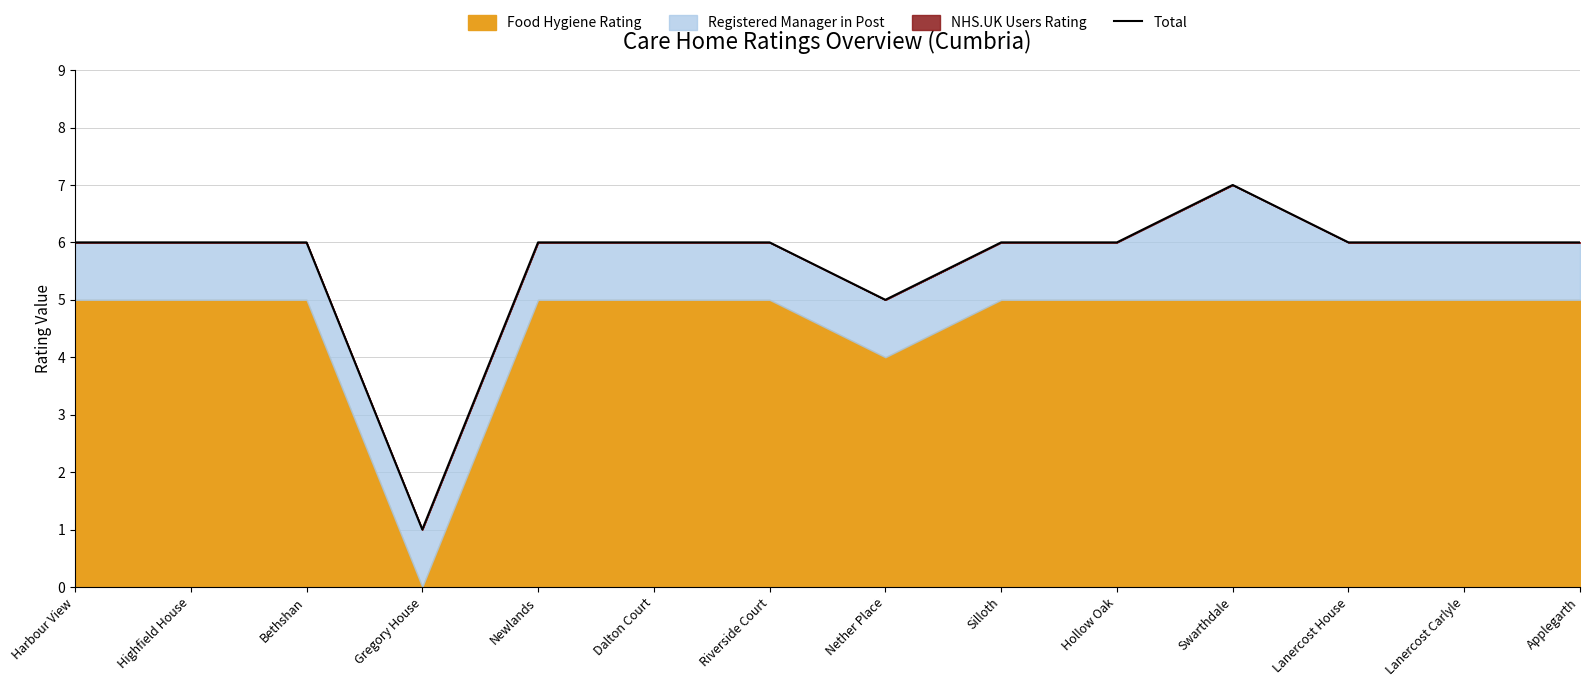

List the labels in order of value, largest first.

Swarthdale, Harbour View, Highfield House, Bethshan, Newlands, Dalton Court, Riverside Court, Silloth, Hollow Oak, Lanercost House, Lanercost Carlyle, Applegarth, Nether Place, Gregory House